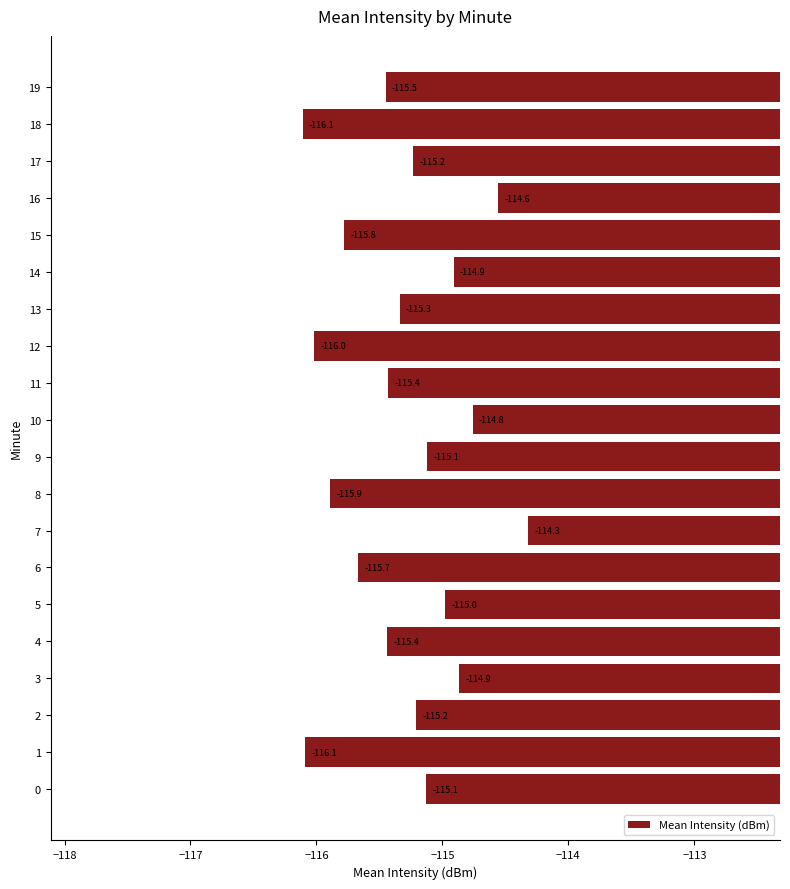

What is the approximate value at 9?

-115.1